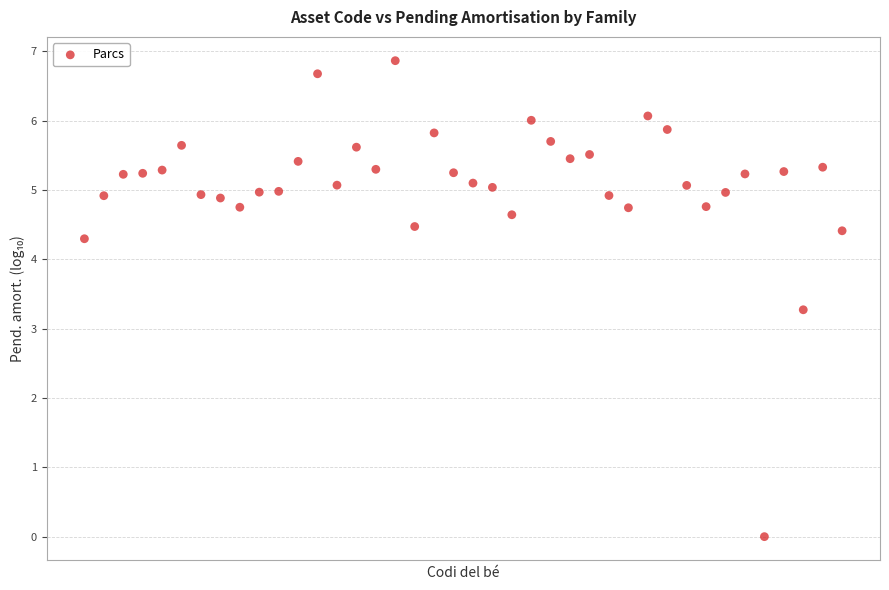

What is the range of X values (max minus min)?

1.0